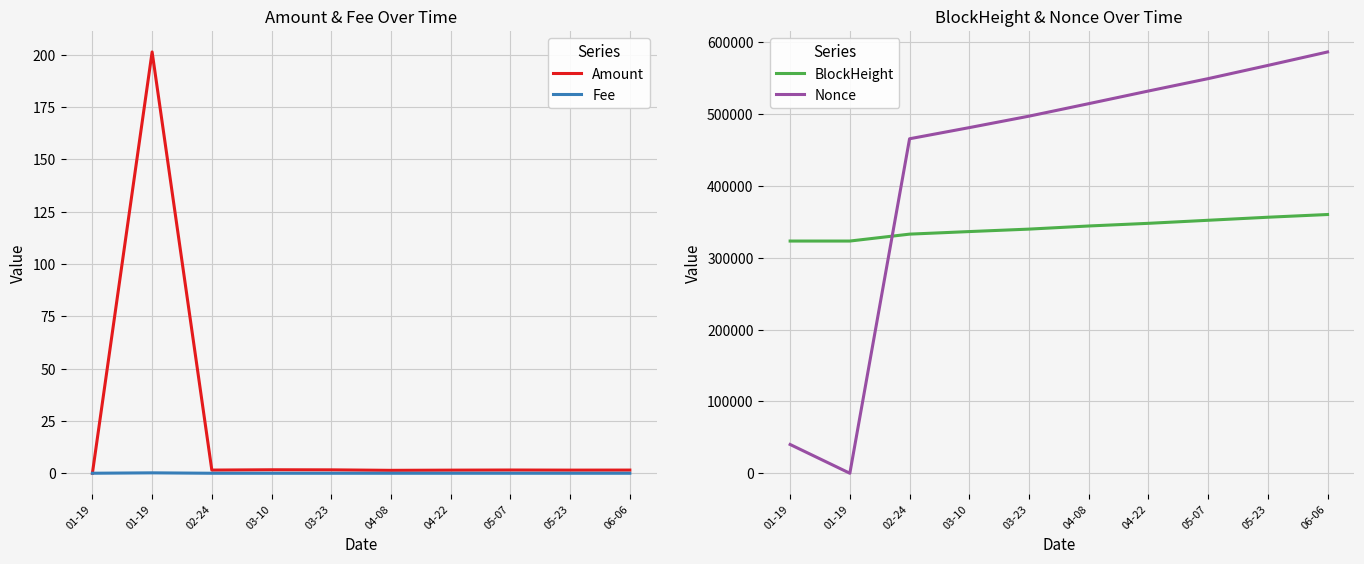

Reading left to right, what are all the values shown in this chart?

Amount: 01-19=0.0	01-19=201.3	02-24=1.5	03-10=1.7	03-23=1.6	04-08=1.4	04-22=1.5	05-07=1.5	05-23=1.5	06-06=1.5
Fee: 01-19=0.0	01-19=0.2	02-24=0.0	03-10=0.0	03-23=0.0	04-08=0.0	04-22=0.0	05-07=0.0	05-23=0.0	06-06=0.0
BlockHeight: 01-19=323201.0	01-19=323206.0	02-24=332821.0	03-10=336395.0	03-23=339813.0	04-08=344165.0	04-22=347867.0	05-07=352113.0	05-23=356350.0	06-06=360137.0
Nonce: 01-19=40043.0	01-19=0.0	02-24=465569.0	03-10=481077.0	03-23=497025.0	04-08=514420.0	04-22=532035.0	05-07=549259.0	05-23=567644.0	06-06=586394.0